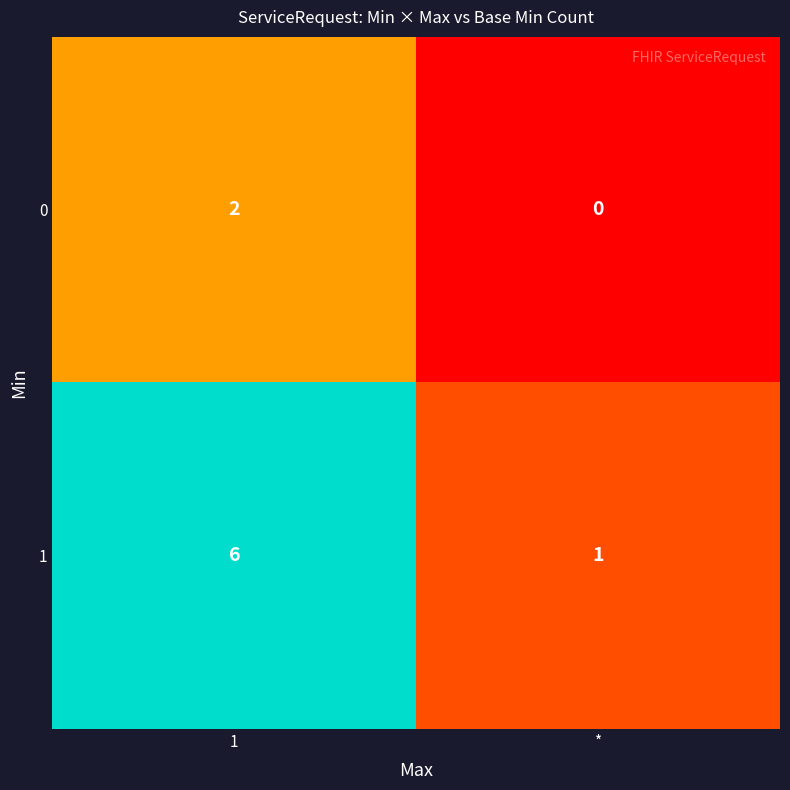

Which series has the largest total across all categories?

1